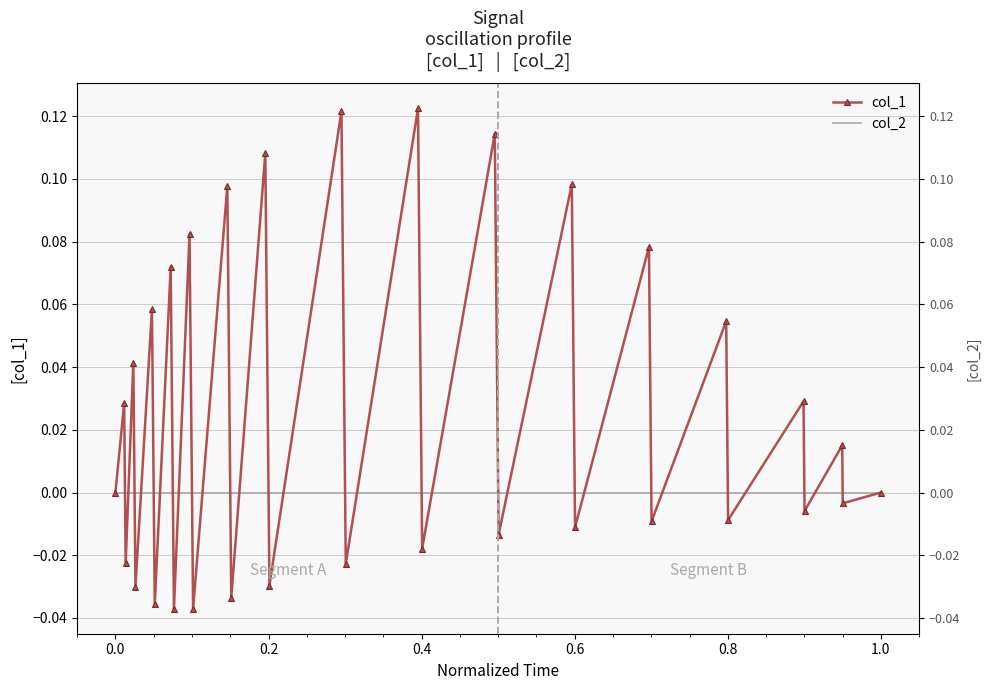

True or false: col_2 has more than 2 interior local peaks.

False